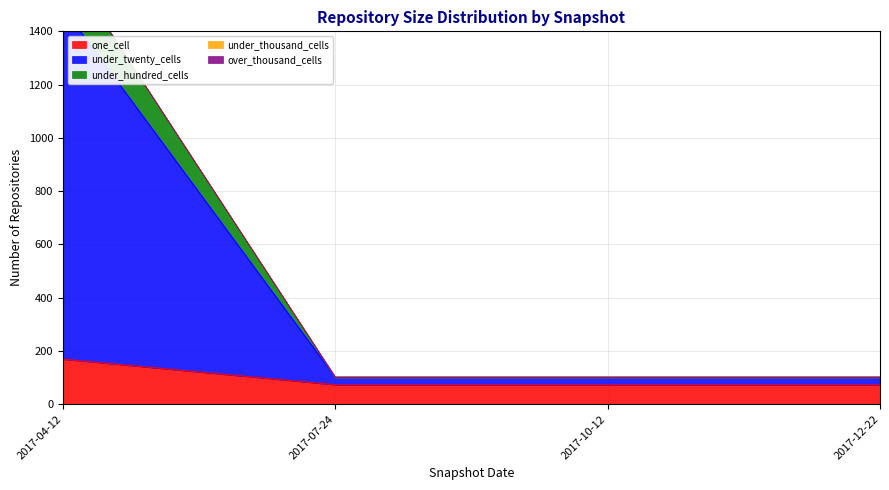

Reading left to right, extract all data points from this chart.

one_cell: 169	73	73	73
under_twenty_cells: 1489	101	101	101
under_hundred_cells: 1669	101	101	101